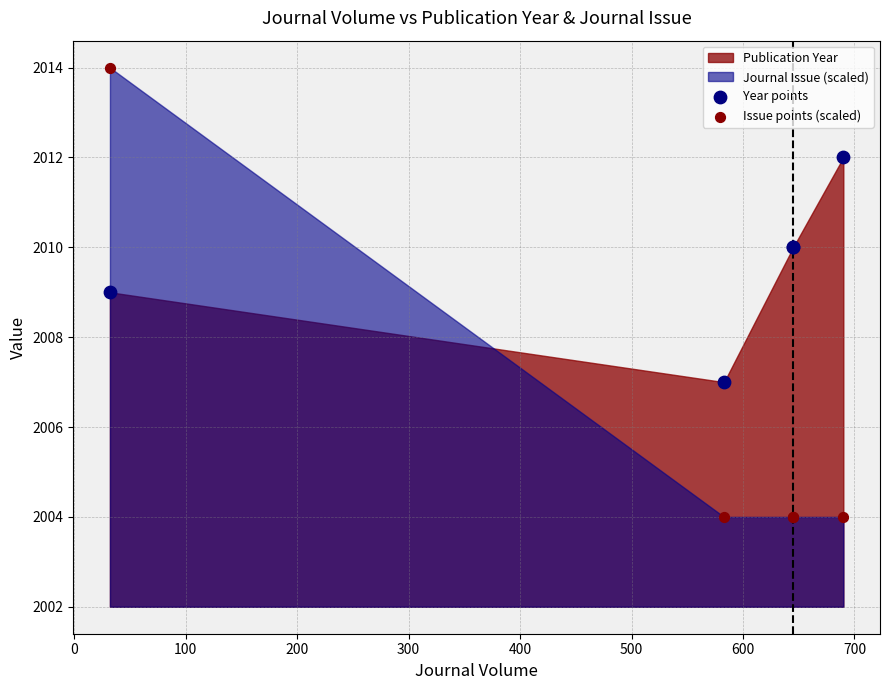

Which series reaches the minimum Y coordinate?

Issue points (scaled)